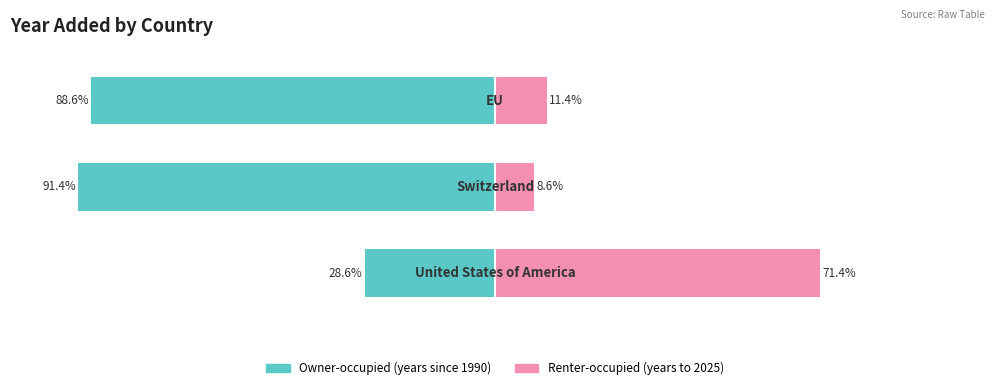

What is the difference between the maximum and minimum values in the Renter-occupied series?

62.8